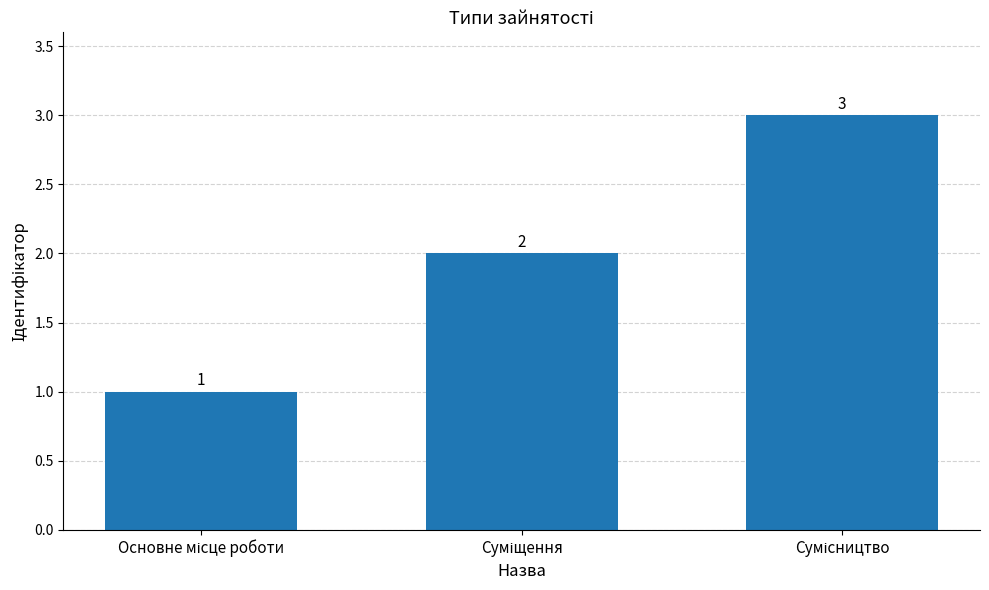

What is the value of the 1st bar from the left?

1